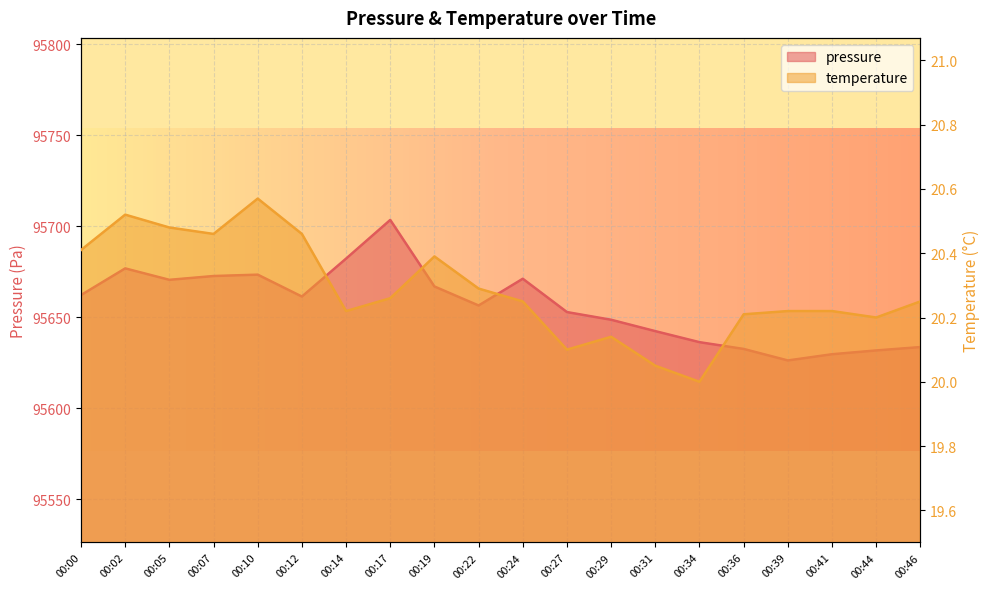

Reading left to right, list all the values displayed in this chart.

pressure: 00:00=95662.2	00:02=95676.9	00:05=95670.6	00:07=95672.7	00:10=95673.5	00:12=95661.4	00:14=95682.3	00:17=95703.5	00:19=95667.0	00:22=95656.5	00:24=95671.2	00:27=95652.9	00:29=95648.7	00:31=95642.4	00:34=95636.4	00:36=95632.7	00:39=95626.3	00:41=95629.8	00:44=95631.8	00:46=95633.7
temperature: 00:00=20.4	00:02=20.5	00:05=20.5	00:07=20.5	00:10=20.6	00:12=20.5	00:14=20.2	00:17=20.3	00:19=20.4	00:22=20.3	00:24=20.2	00:27=20.1	00:29=20.1	00:31=20.1	00:34=20.0	00:36=20.2	00:39=20.2	00:41=20.2	00:44=20.2	00:46=20.2